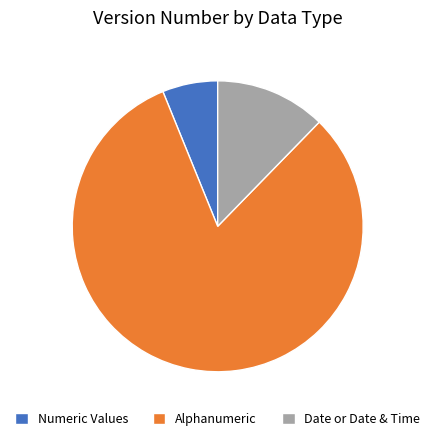

The Alphanumeric slice represents 1% of the pie. True or false?

False